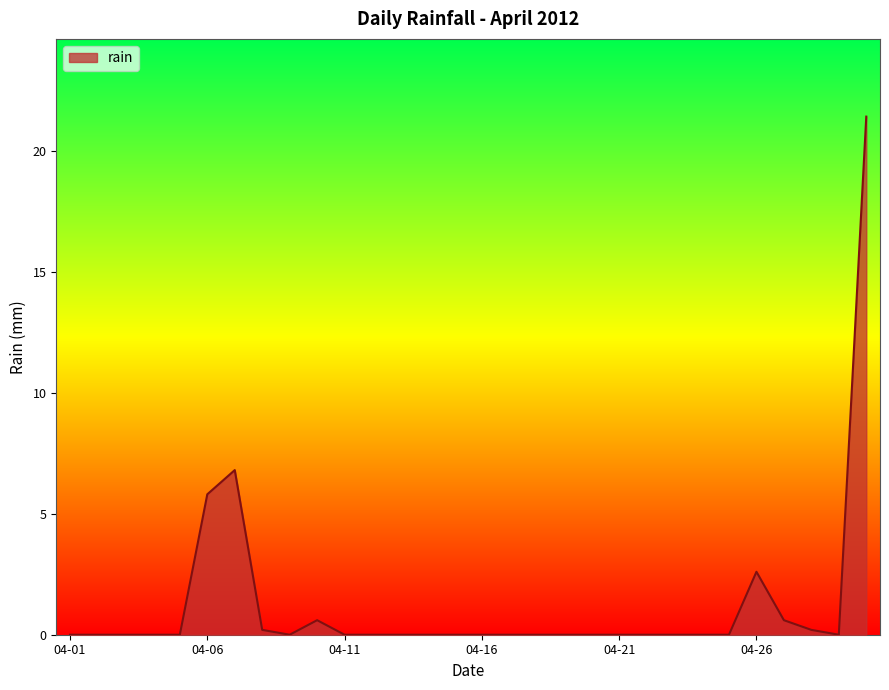

What is the greatest value displayed?

21.4